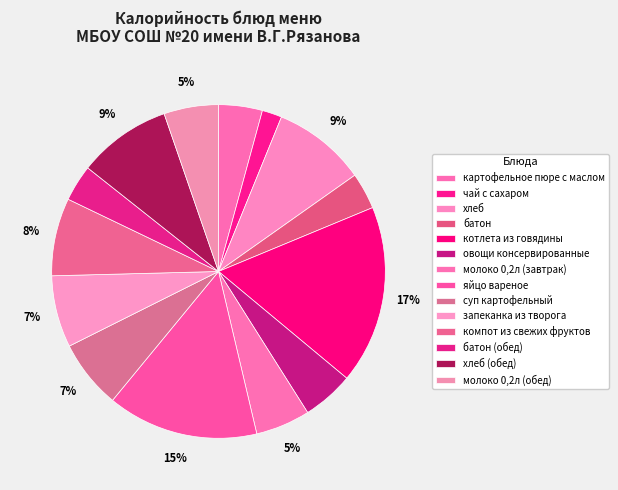

Rank the categories by value from lowest to highest.

чай с сахаром, батон, батон (обед), картофельное пюре с маслом, овощи консервированные, молоко 0,2л (завтрак), молоко 0,2л (обед), суп картофельный, запеканка из творога, компот из свежих фруктов, хлеб, хлеб (обед), яйцо вареное, котлета из говядины